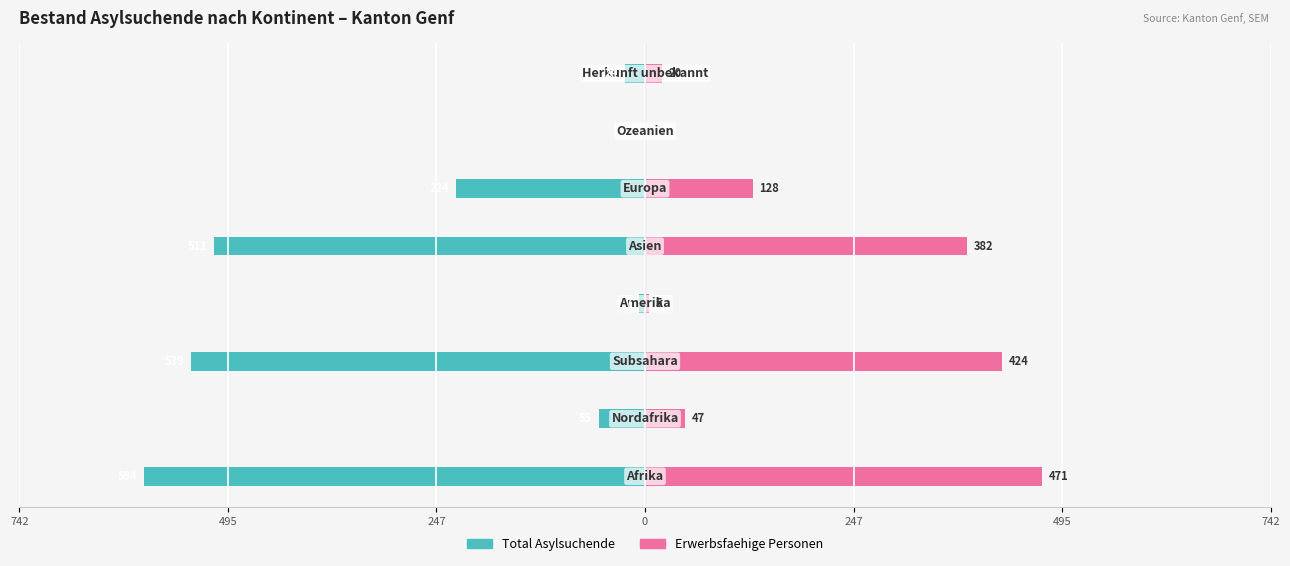

Is it true that Erwerbsfaehige Personen equals 27 at 7?

False